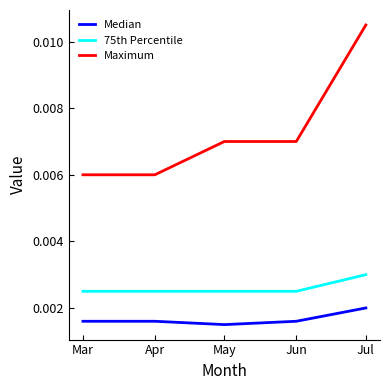

True or false: Median and Maximum cross at least once.

False